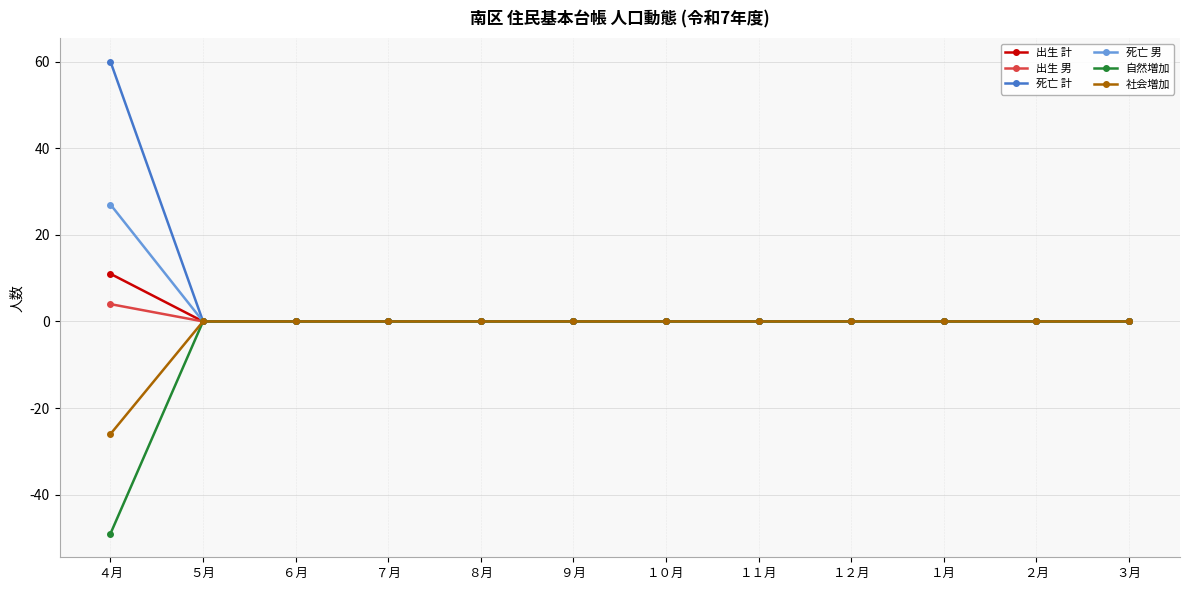

Does the chart have visible grid lines?

Yes